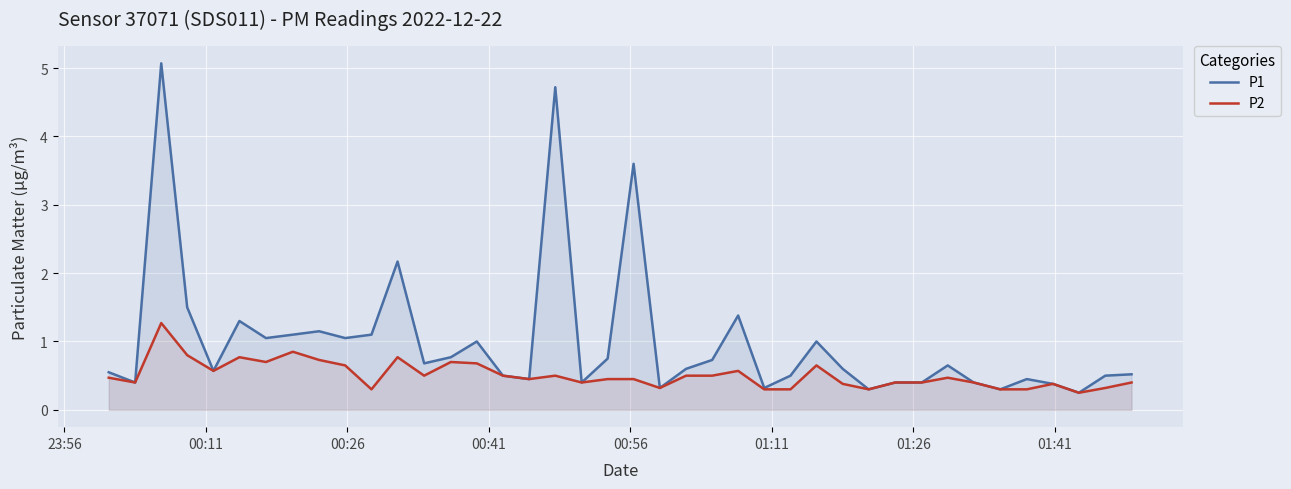

What is the greatest value displayed?

5.1